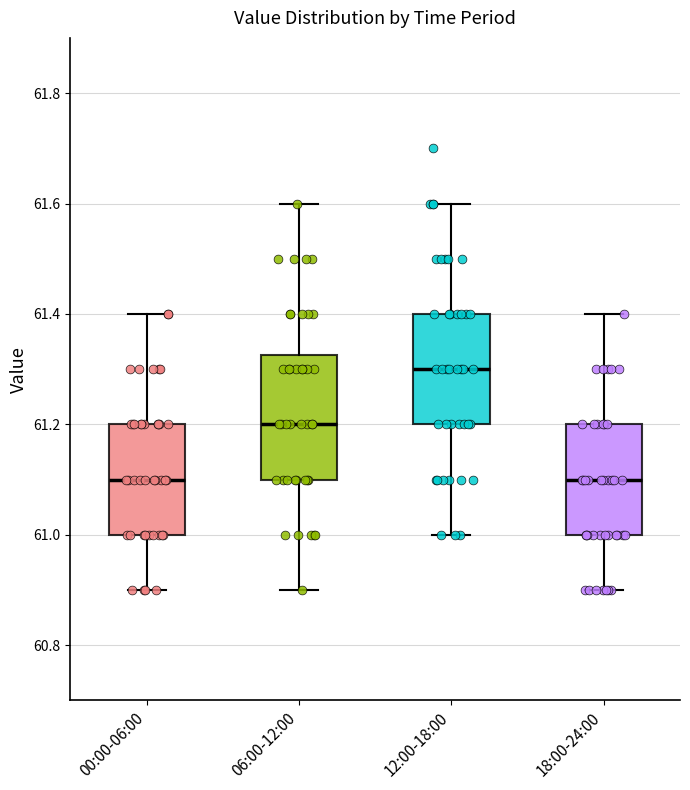

Comparing the boxes themselves (not the whiskers), which one is the tallest?

06:00-12:00